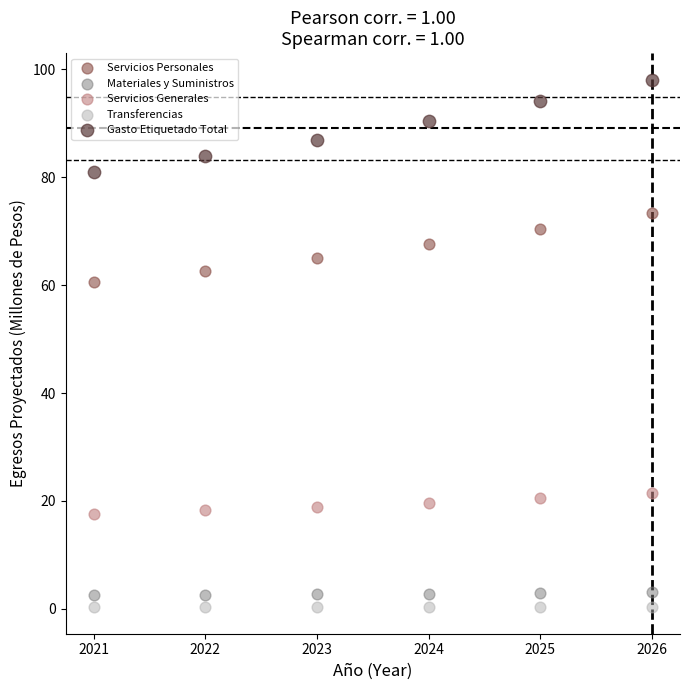

Across all data points, what is the range of Y values (max minus min)?

97.9